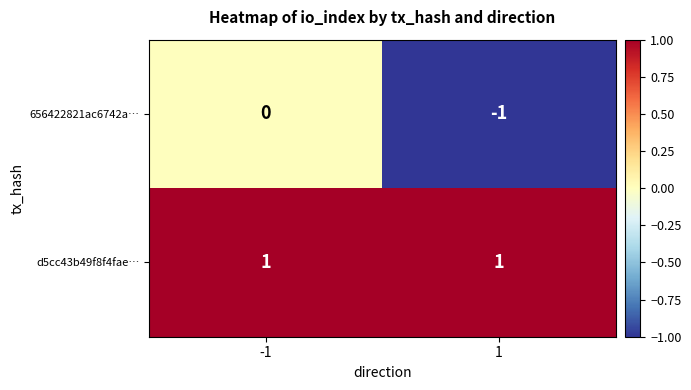

Reading left to right, list all the values displayed in this chart.

656422821ac6742a…: -1=0	1=-1
d5cc43b49f8f4fae…: -1=1	1=1